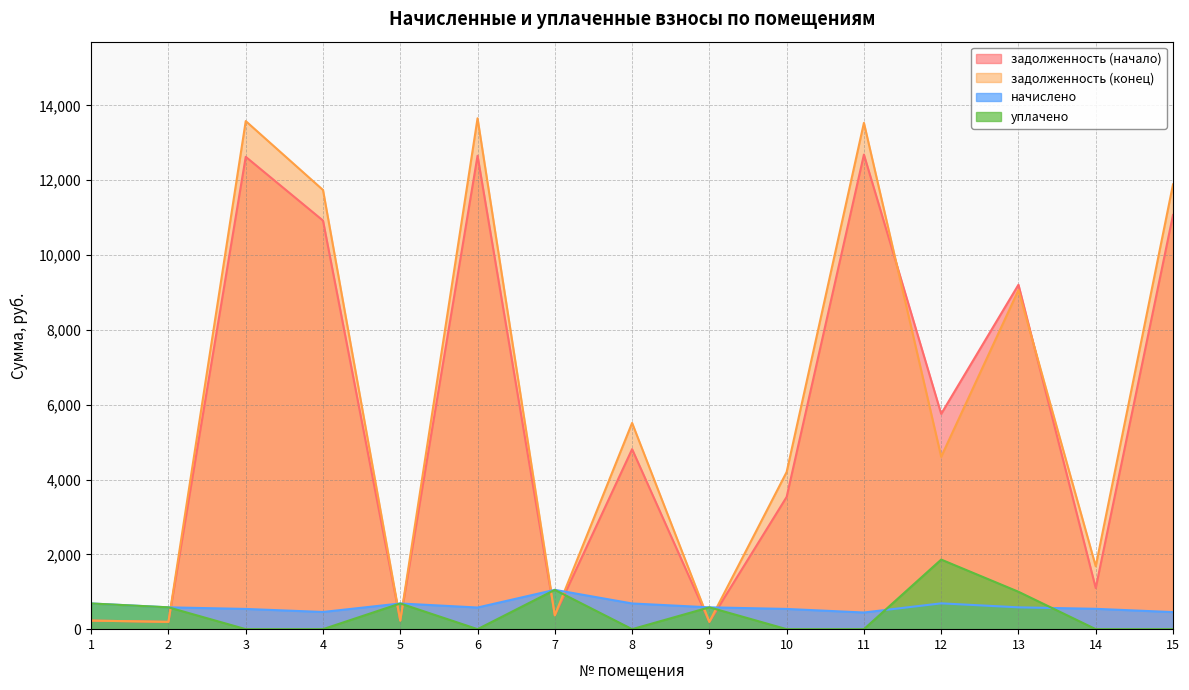

Rank the categories by задолженность (конец) value from highest to lowest.

6, 3, 11, 15, 4, 13, 8, 12, 10, 14, 7, 1, 5, 2, 9